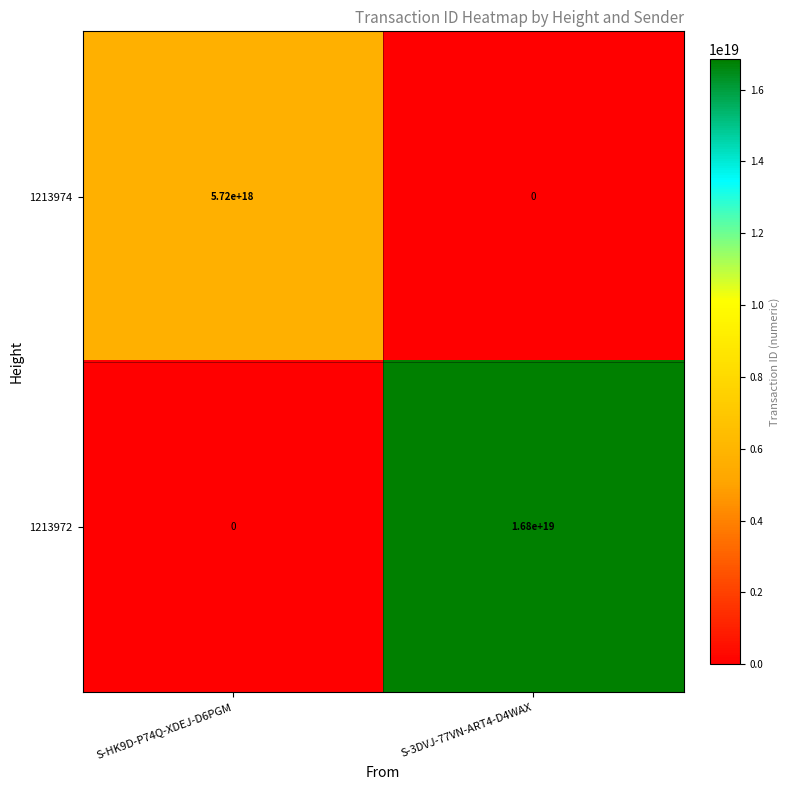

Between S-HK9D-P74Q-XDEJ-D6PGM and S-3DVJ-77VN-ART4-D4WAX, which series saw the biggest shift?

1213972